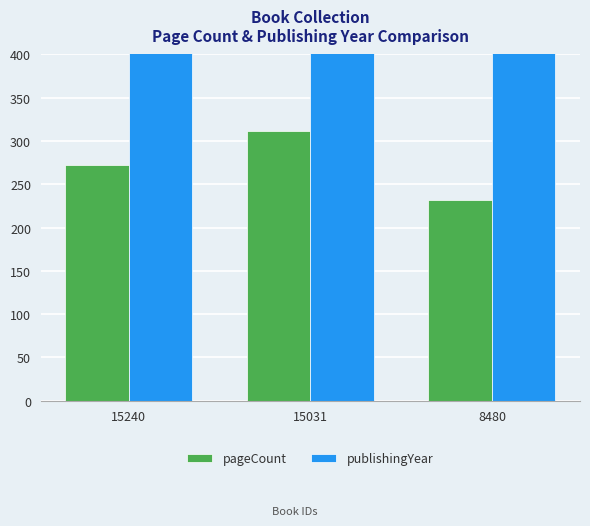

Reading left to right, transcribe all the data shown in this chart.

pageCount: 15240=272	15031=312	8480=232
publishingYear: 15240=1968	15031=1968	8480=1968